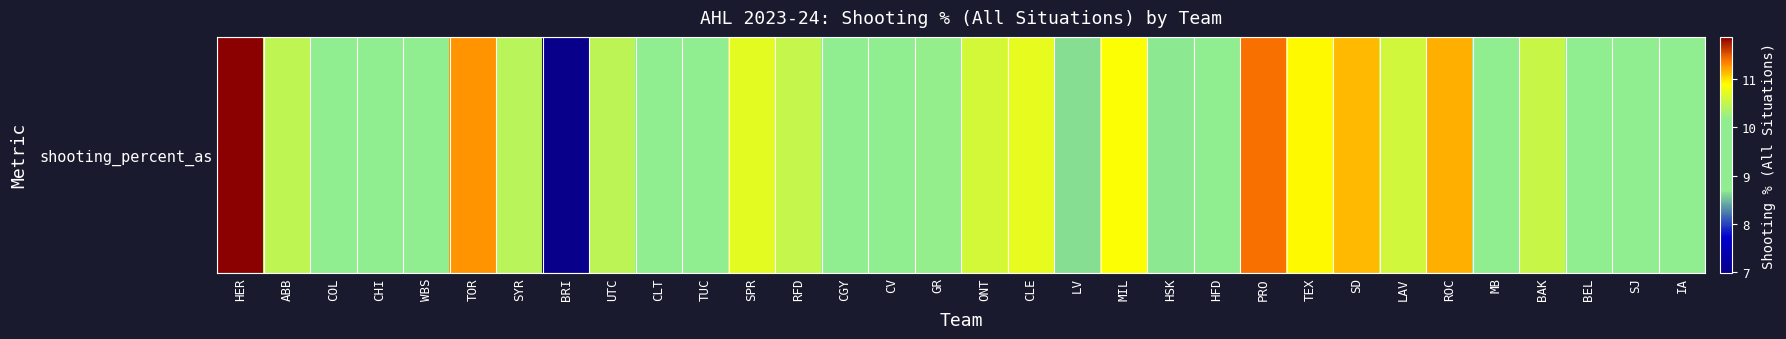

What is the sum of the values at RFD and LV?

19.2